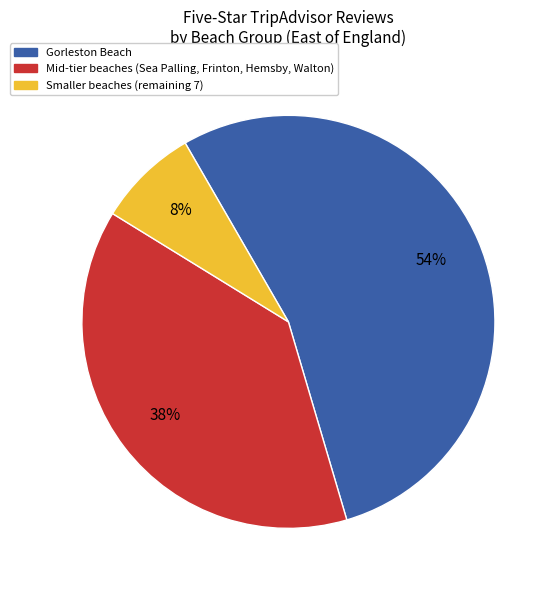

Is there a majority slice in this chart?

Yes